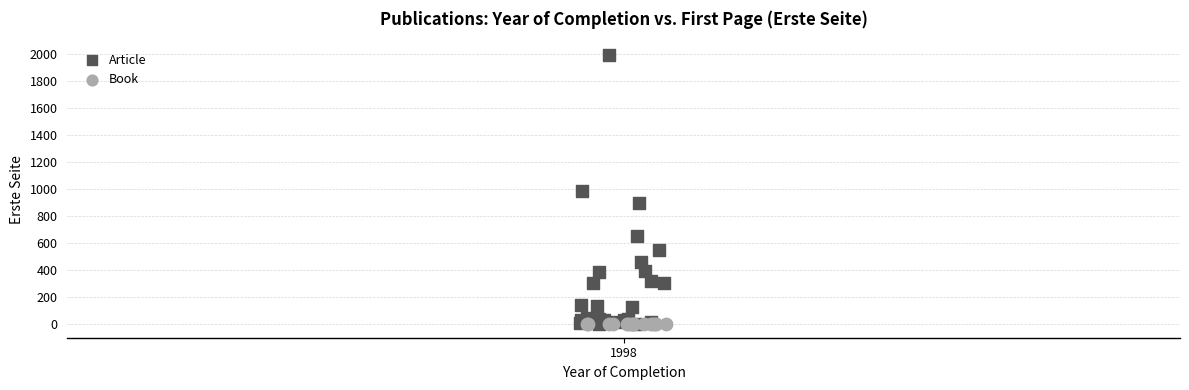

Which series reaches the maximum Y coordinate?

Article